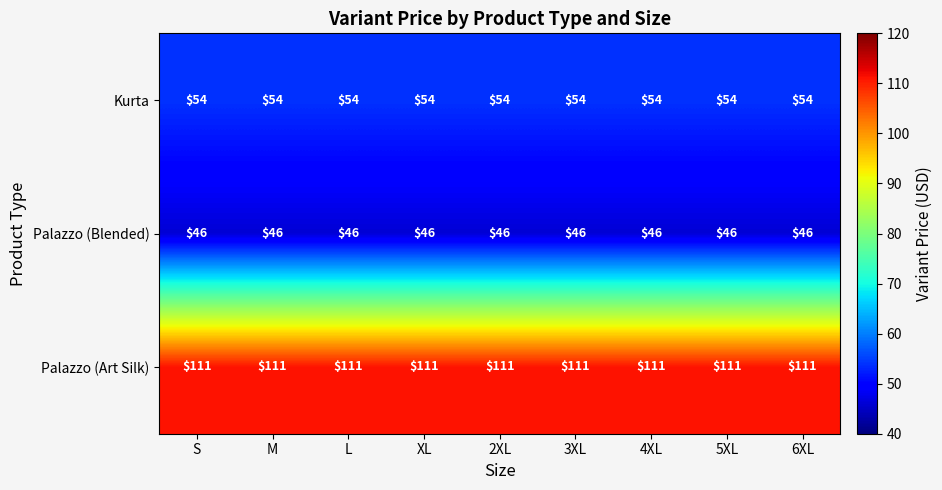

At 4XL, list the series in order from largest to smallest.

Palazzo (Art Silk), Kurta, Palazzo (Blended)